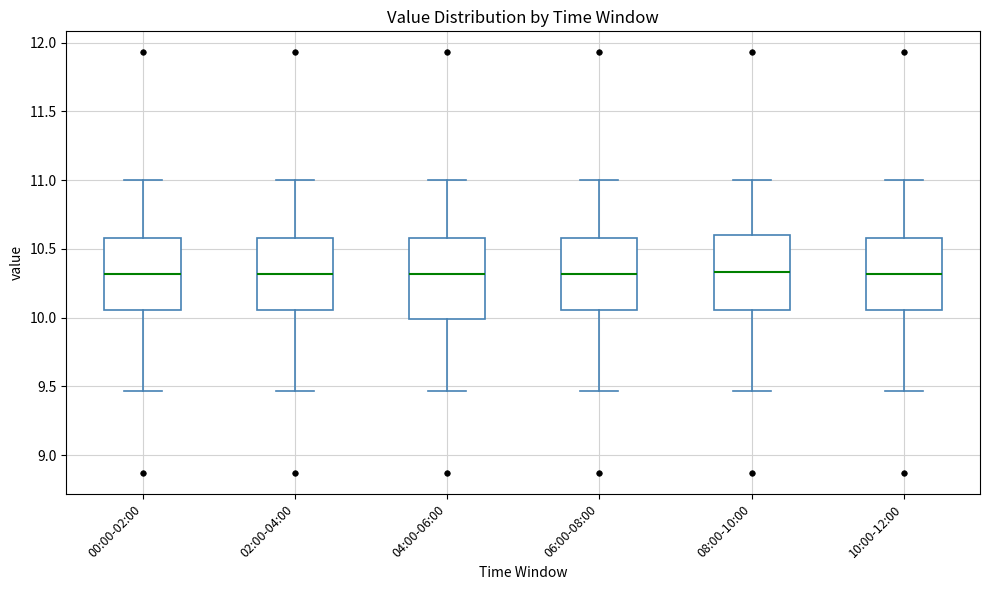

Where does the median line of the box for 08:00-10:00 sit on the y-axis? The values are not printed on the chart, so give them approximately, as read against the axis.

10.35